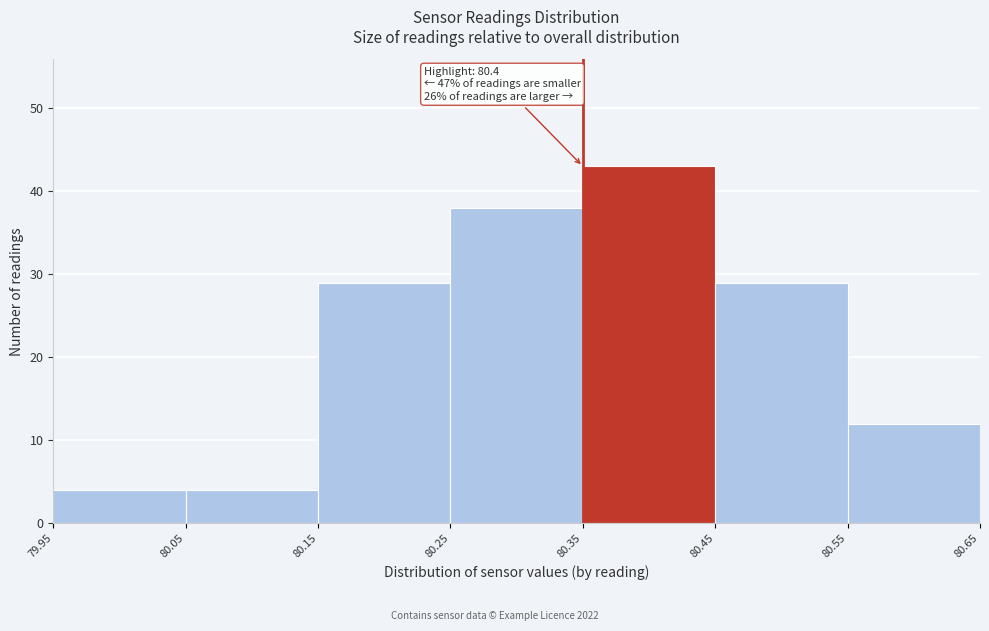

Over which range of the x-axis is the bar tallest?

80.35 to 80.45